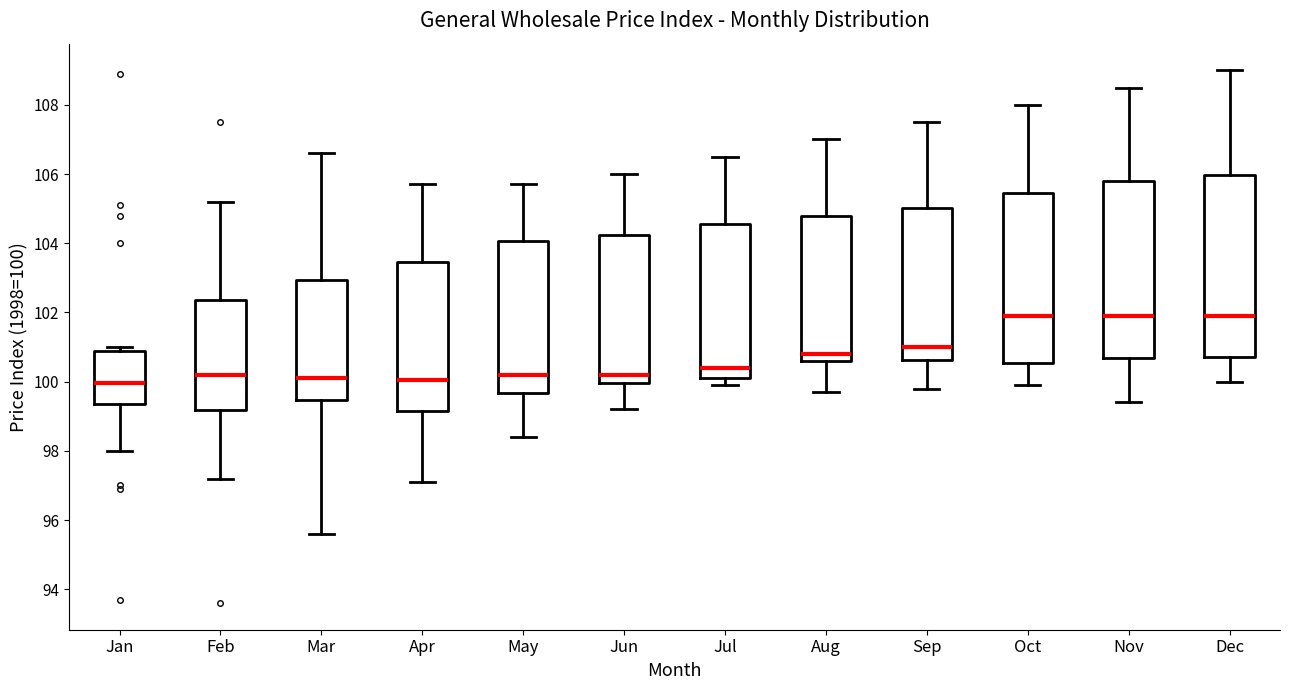

Where is the lower edge of the box for Aug on the y-axis? The values are not printed on the chart, so give them approximately, as read against the axis.

100.6